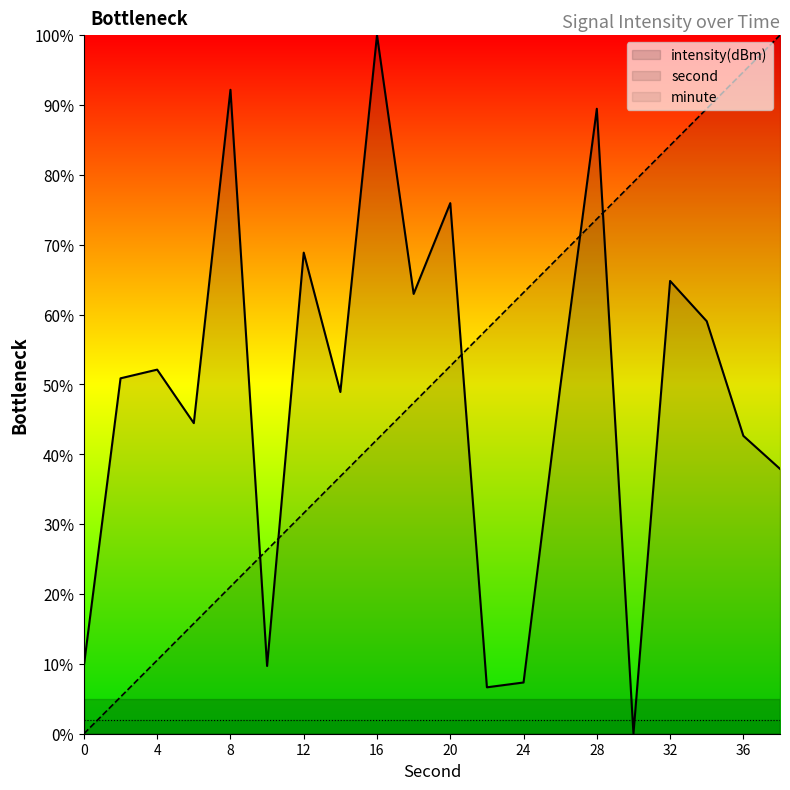

Which series has the largest total across all categories?

second